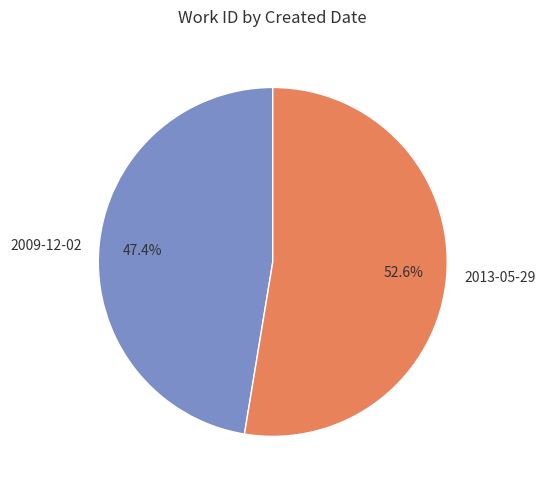

To the nearest percent, what percentage of the pie is 2013-05-29?

53%